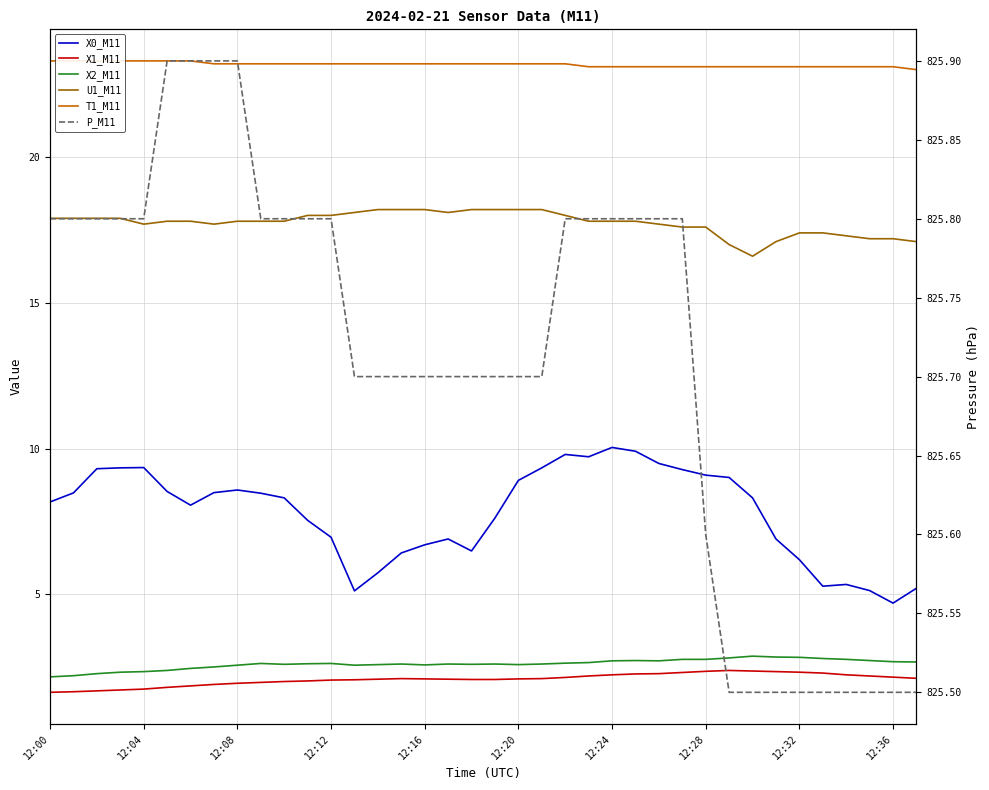

Rank the series at 12:12 from highest to lowest value.

P_M11, T1_M11, U1_M11, X0_M11, X2_M11, X1_M11